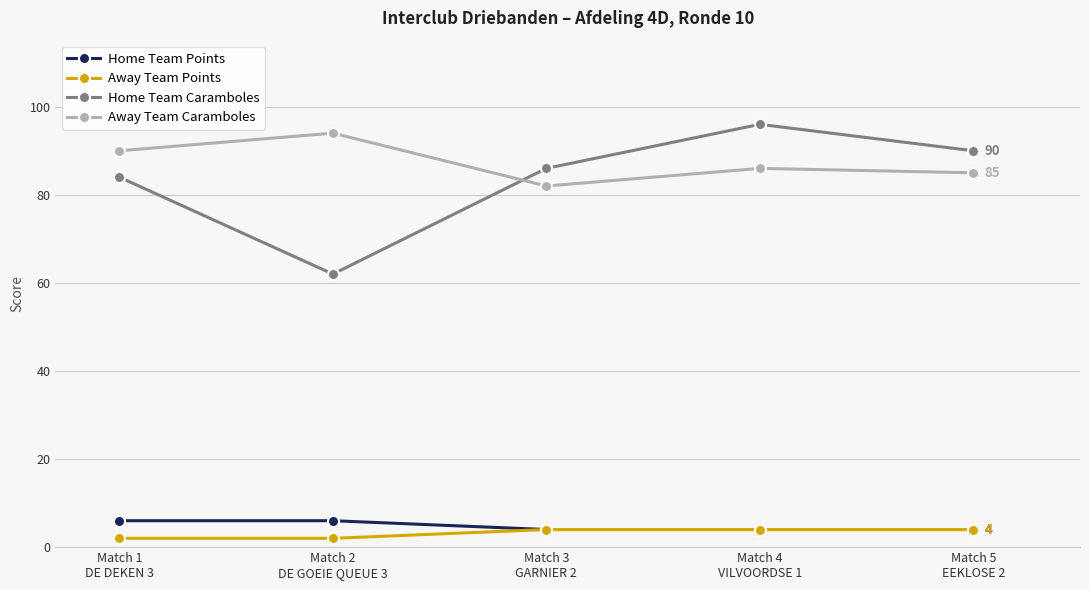

What is the total value across all series at Match 1
DE DEKEN 3?

182